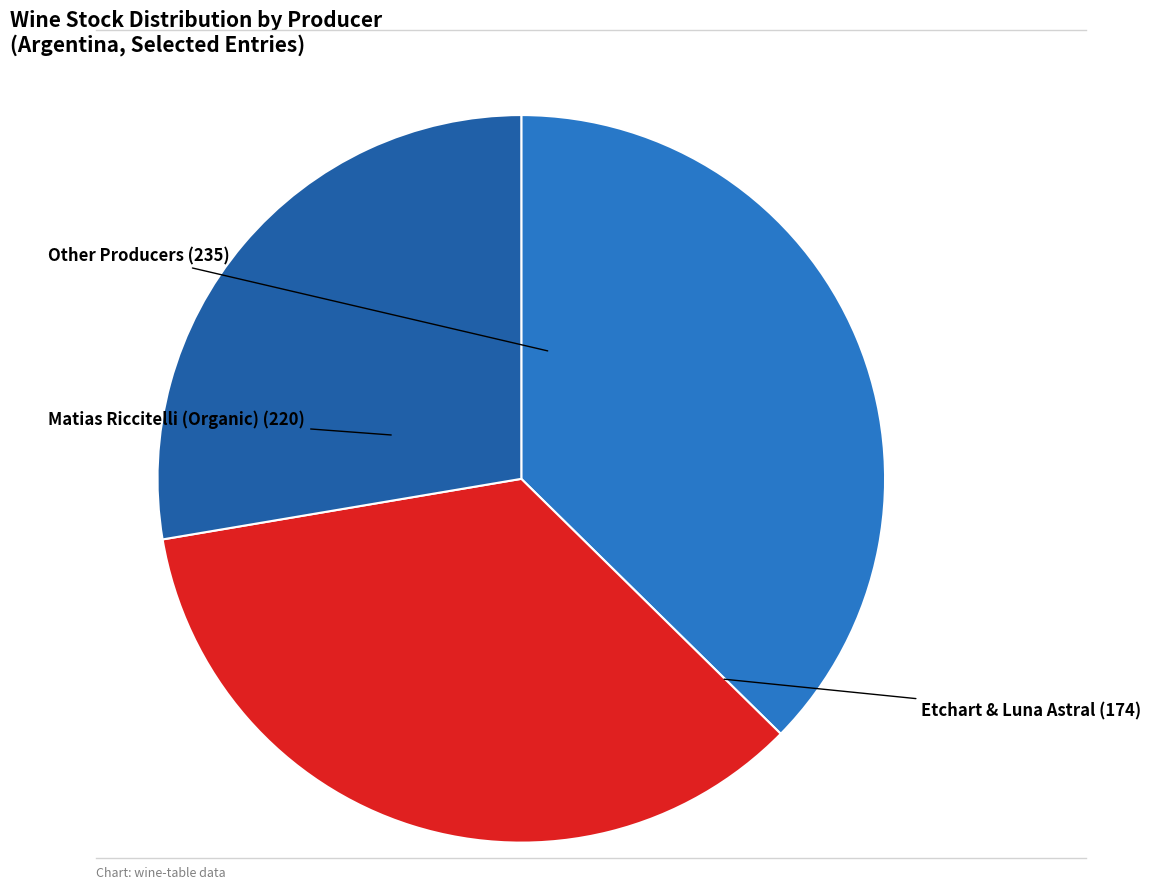

Is the sum of Etchart & Luna Astral and Matias Riccitelli (Organic) greater than half?

Yes